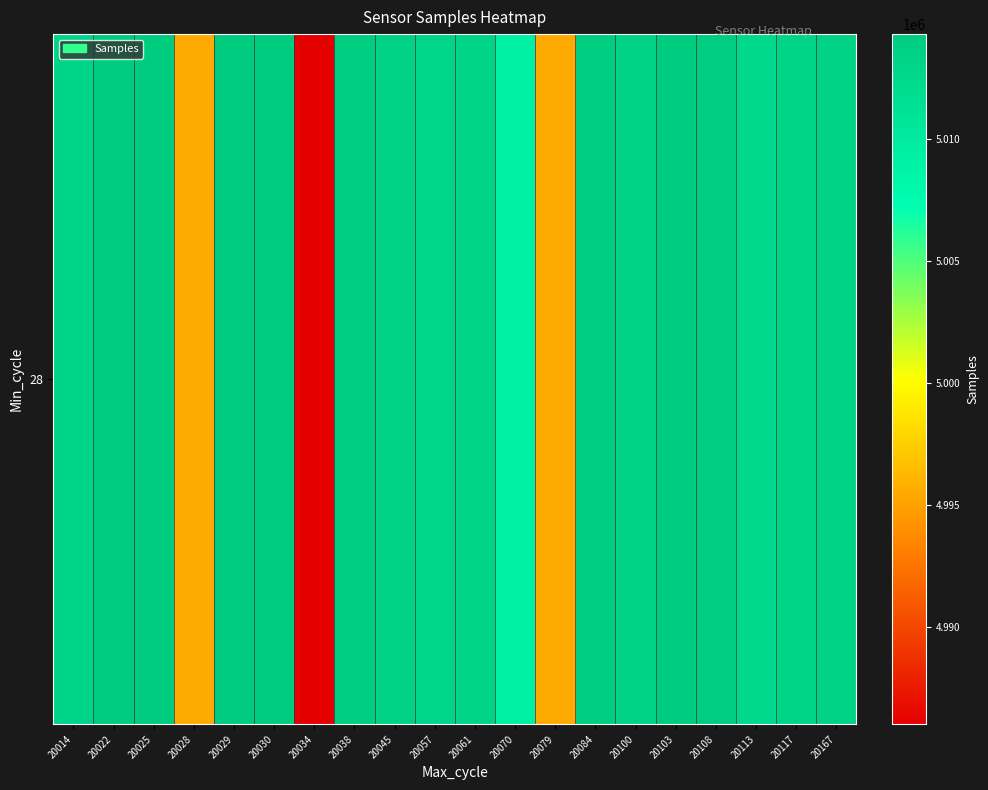

List the labels in order of value, smallest first.

20034, 20079, 20028, 20070, 20113, 20057, 20014, 20061, 20117, 20167, 20100, 20045, 20084, 20038, 20108, 20029, 20030, 20022, 20103, 20025